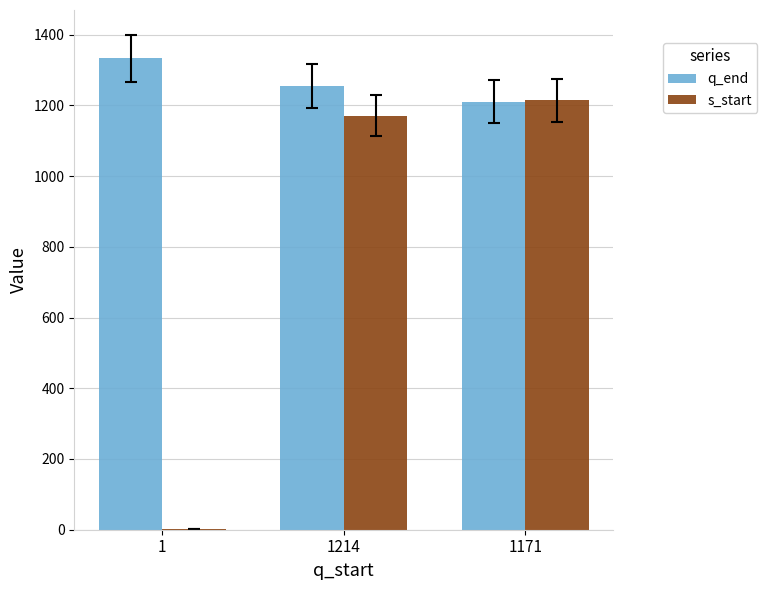

What is the spread (max minus min) of values at 1214?

83